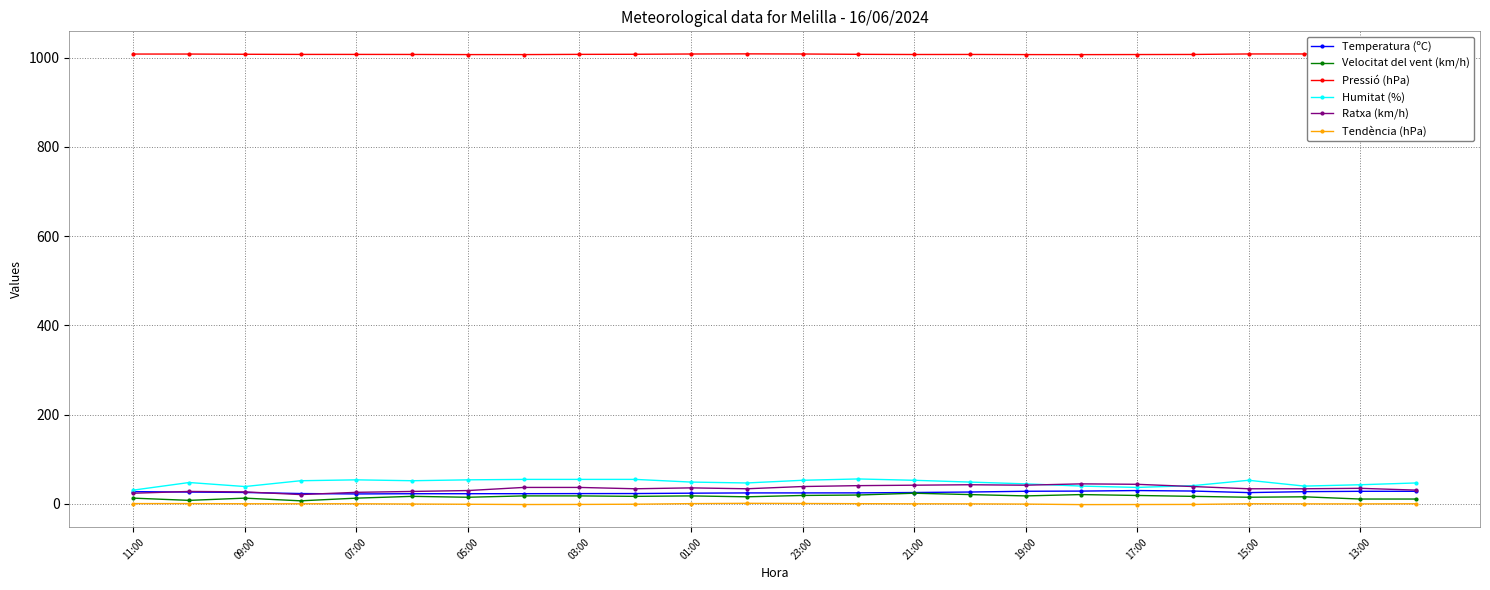

What is the greatest value displayed?

1008.3